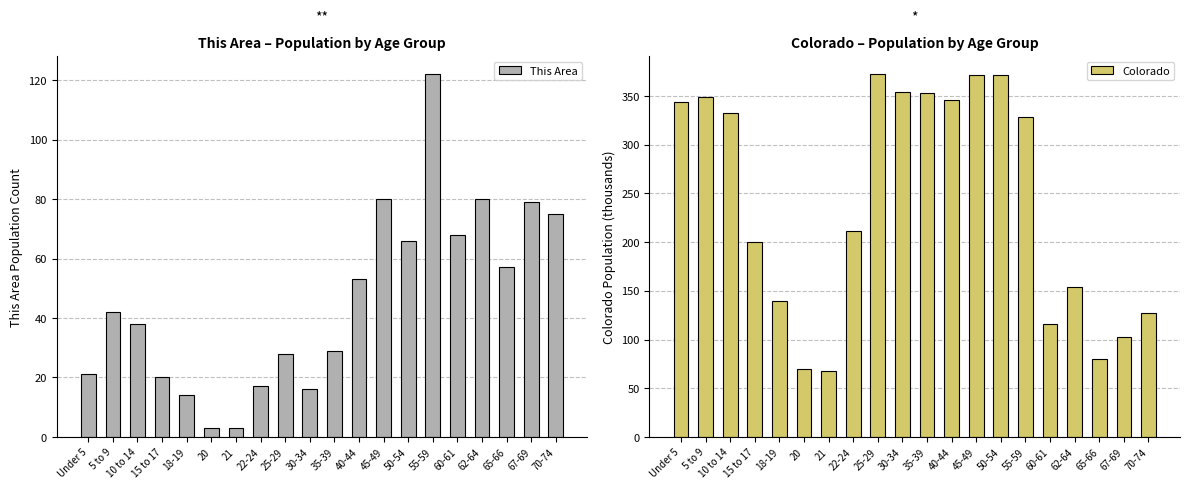

List the labels in order of This Area value, smallest first.

20, 21, 18-19, 30-34, 22-24, 15 to 17, Under 5, 25-29, 35-39, 10 to 14, 5 to 9, 40-44, 65-66, 50-54, 60-61, 70-74, 67-69, 45-49, 62-64, 55-59